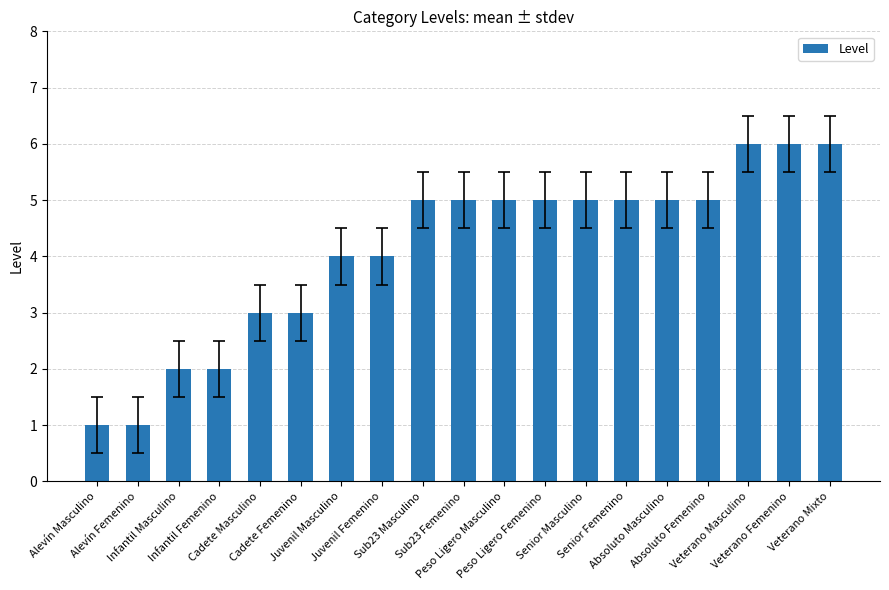

Between Absoluto Masculino and Alevín Masculino, which is larger?

Absoluto Masculino